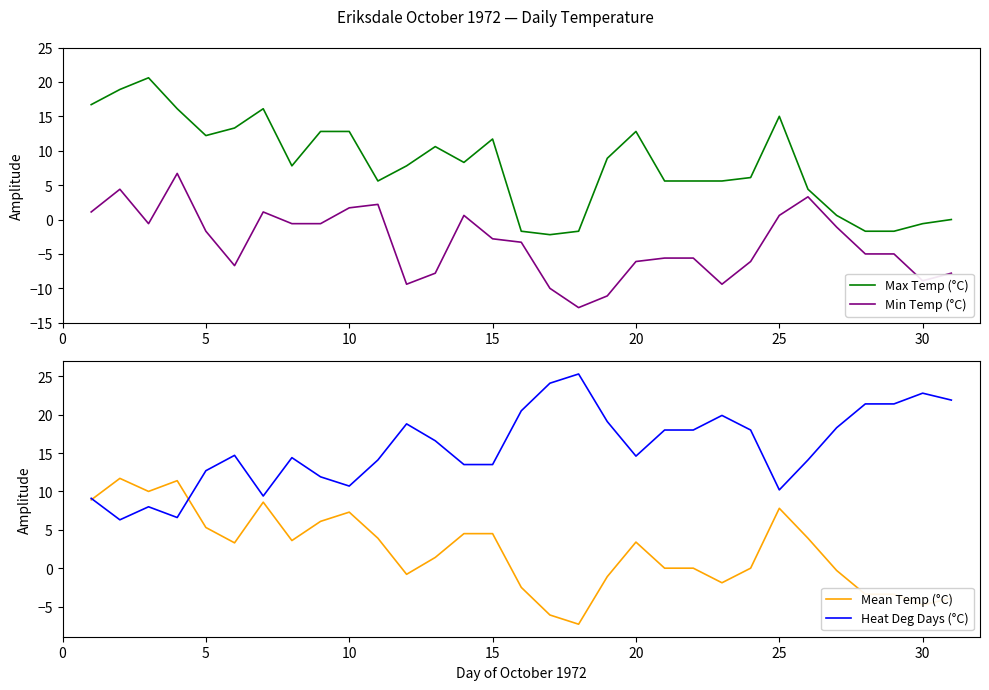

True or false: Min Temp (°C) and Max Temp (°C) intersect in this chart.

False